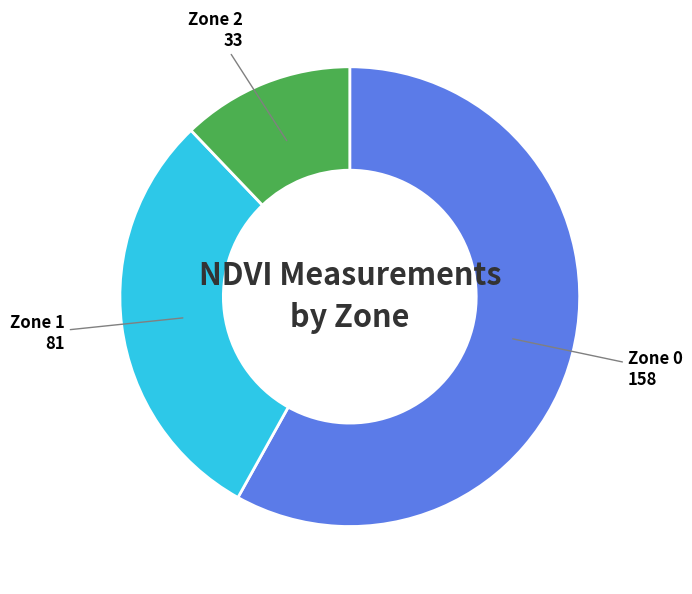

Is there a majority slice in this chart?

Yes